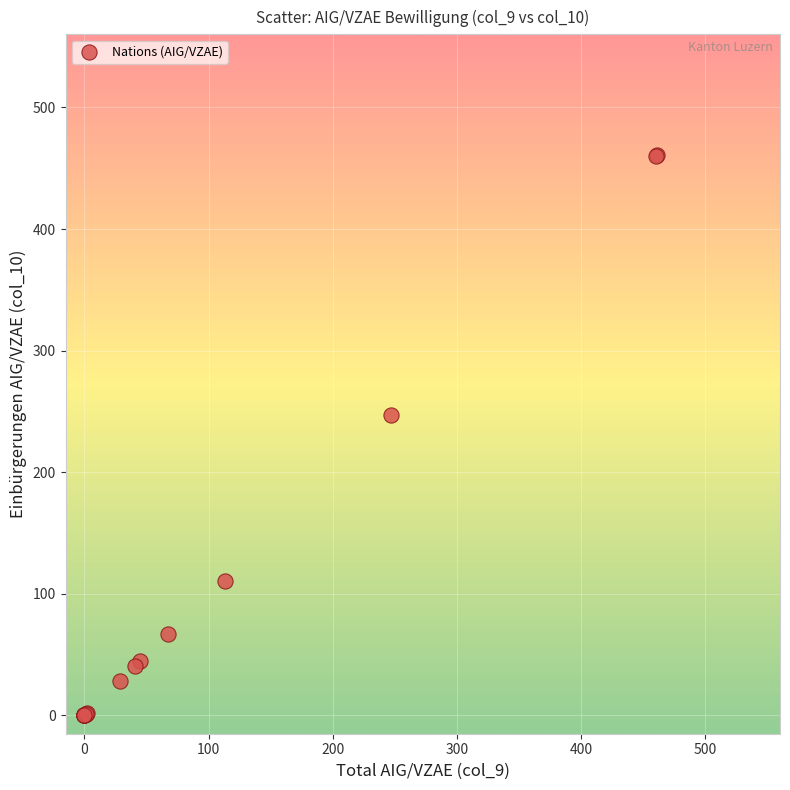

What Y value in the scatter plot is closest to 230?

247